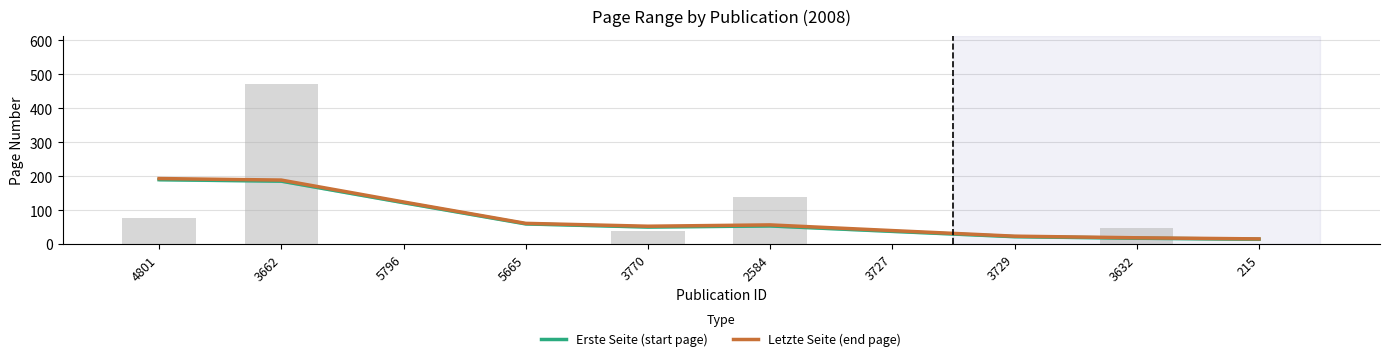

Is it true that Erste Seite (start page) equals 7.7 at 3727?

False